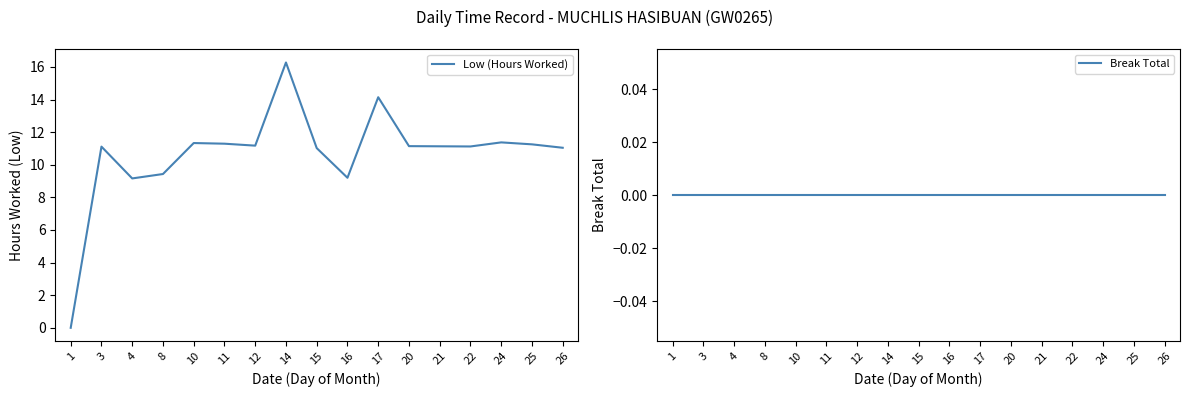

The value of Low (Hours Worked) at 1 is 0.0. True or false?

True